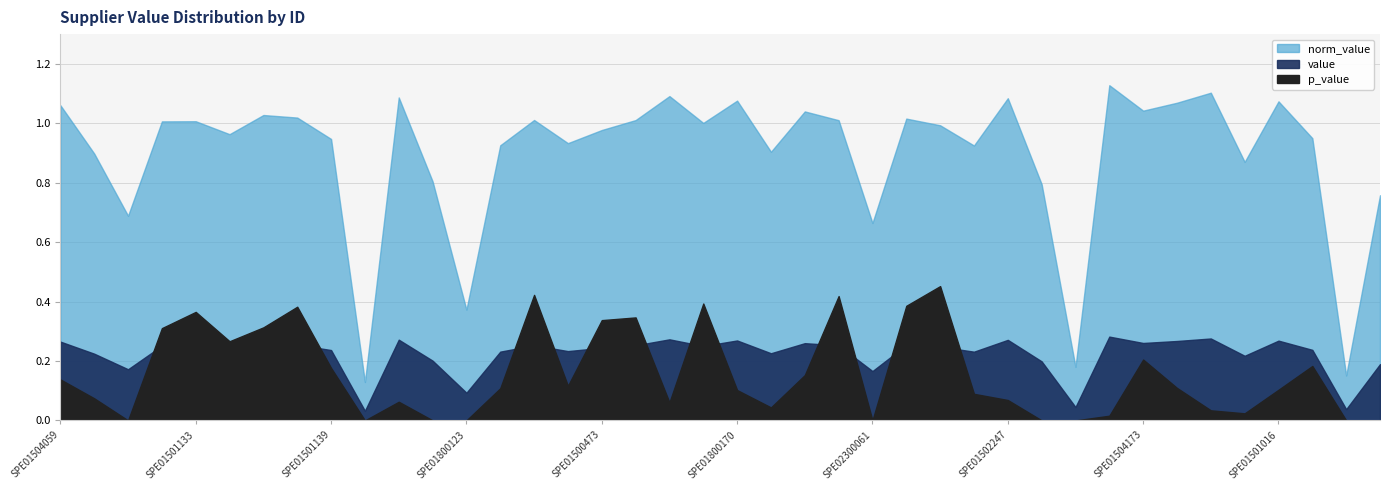

In p_value, how many points are higher than both neighbors (excluding endpoints)?

10